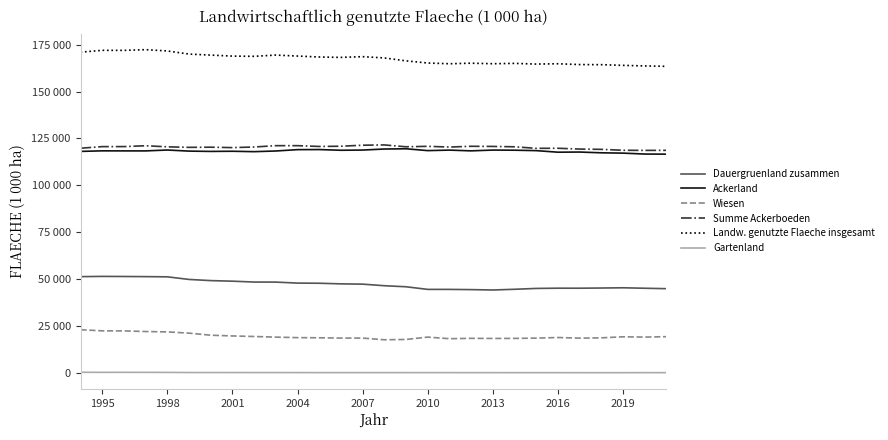

Does the chart have visible grid lines?

No